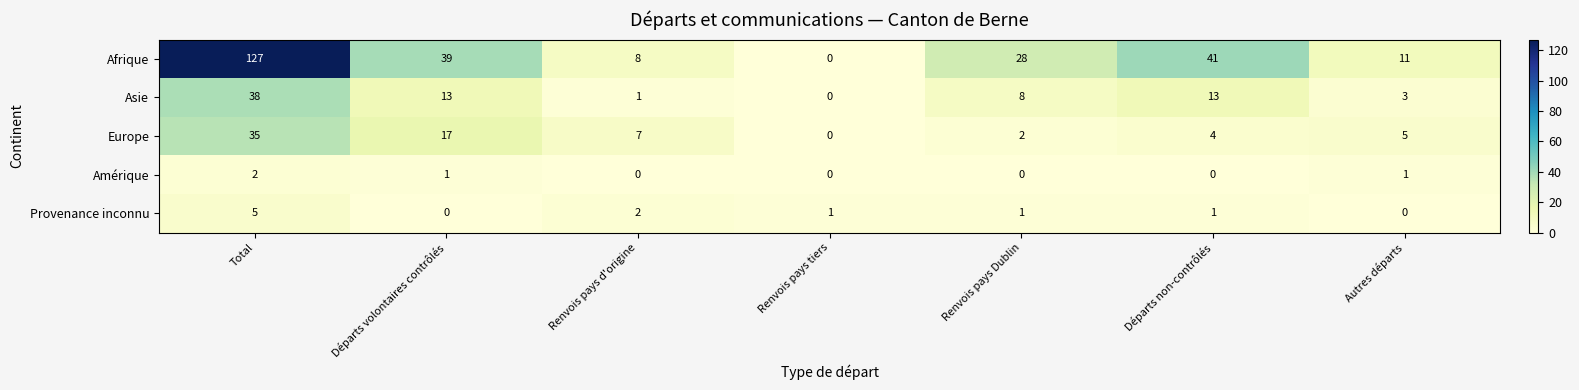

Which series has the widest spread of values?

Afrique